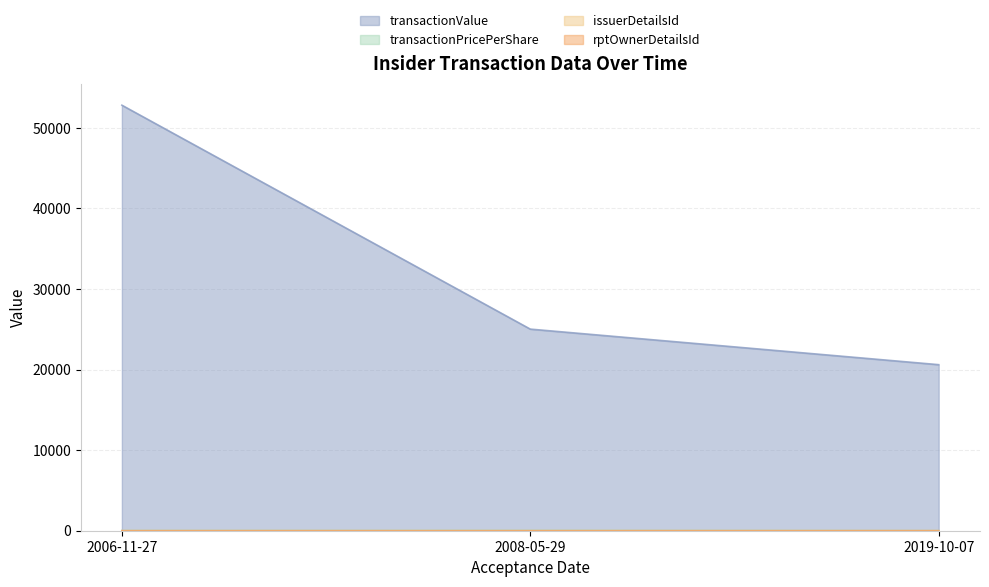

What is the difference between the highest and lowest values at 2019-10-07?

20610.0